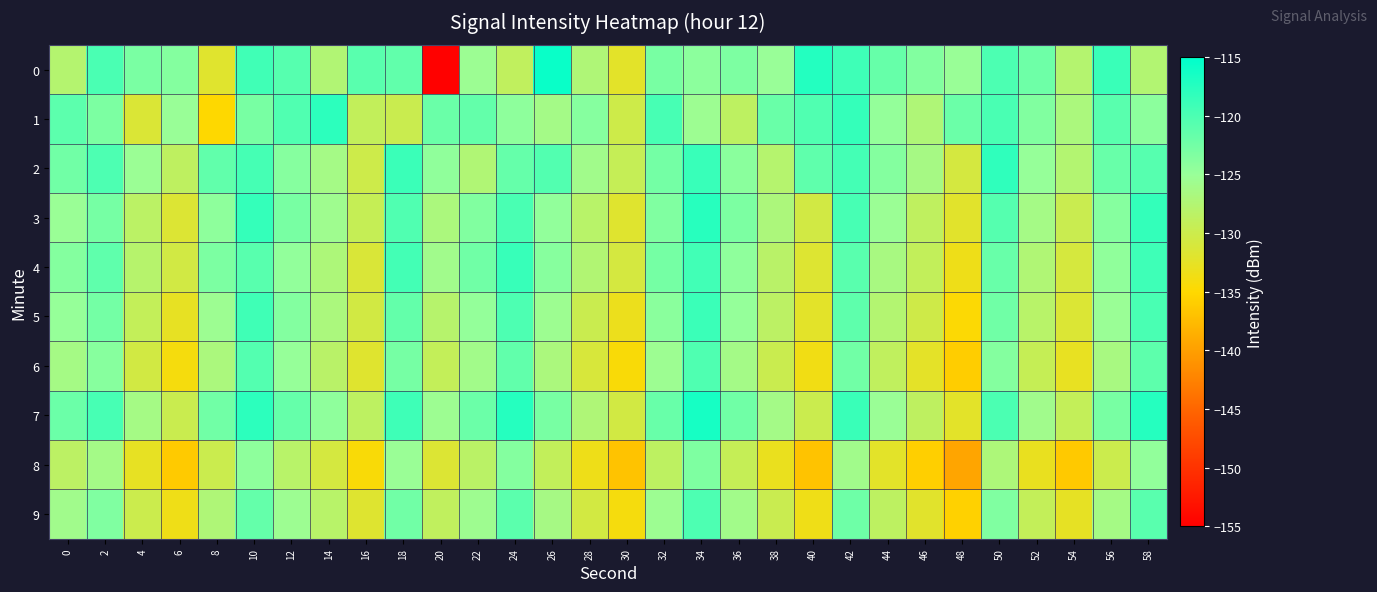

Reading left to right, extract all data points from this chart.

0: 0=-127.7	2=-119.9	4=-123.0	6=-123.7	8=-132.0	10=-119.2	12=-120.7	14=-127.4	16=-120.9	18=-121.4	20=-154.8	22=-125.4	24=-128.8	26=-115.6	28=-127.2	30=-132.3	32=-122.9	34=-124.2	36=-123.2	38=-125.1	40=-117.4	42=-119.1	44=-121.8	46=-123.5	48=-125.2	50=-120.0	52=-122.2	54=-127.7	56=-118.8	58=-127.5
1: 0=-121.1	2=-123.2	4=-131.4	6=-125.1	8=-135.0	10=-122.9	12=-120.2	14=-117.9	16=-129.1	18=-129.8	20=-122.0	22=-121.5	24=-124.3	26=-126.1	28=-123.8	30=-130.2	32=-119.7	34=-125.4	36=-128.6	38=-121.9	40=-120.3	42=-118.5	44=-124.7	46=-127.2	48=-122.1	50=-119.8	52=-123.5	54=-126.8	56=-120.9	58=-124.2
2: 0=-122.5	2=-120.1	4=-125.3	6=-128.7	8=-121.4	10=-119.6	12=-123.8	14=-126.2	16=-130.1	18=-118.9	20=-124.5	22=-127.3	24=-121.7	26=-120.4	28=-125.9	30=-129.3	32=-122.6	34=-118.7	36=-124.1	38=-127.8	40=-121.3	42=-119.5	44=-123.7	46=-126.4	48=-130.8	50=-118.2	52=-124.9	54=-127.6	56=-121.8	58=-120.7
3: 0=-125.2	2=-122.8	4=-128.4	6=-131.6	8=-124.3	10=-118.5	12=-122.9	14=-125.7	16=-129.4	18=-120.3	20=-126.8	22=-123.5	24=-119.8	26=-124.6	28=-128.1	30=-131.9	32=-123.4	34=-117.6	36=-123.2	38=-126.9	40=-130.5	42=-119.7	44=-125.3	46=-128.8	48=-132.1	50=-120.6	52=-126.2	54=-129.7	56=-123.8	58=-118.4
4: 0=-123.7	2=-121.3	4=-127.9	6=-130.5	8=-123.2	10=-120.8	12=-124.6	14=-127.1	16=-131.3	18=-119.4	20=-125.8	22=-122.4	24=-118.6	26=-123.9	28=-127.5	30=-130.8	32=-122.7	34=-119.3	36=-124.4	38=-128.2	40=-131.7	42=-120.9	44=-126.5	46=-129.1	48=-133.4	50=-121.8	52=-127.3	54=-130.9	56=-124.5	58=-119.1
5: 0=-124.9	2=-122.6	4=-129.2	6=-132.7	8=-125.4	10=-119.2	12=-123.6	14=-126.8	16=-130.6	18=-121.5	20=-127.9	22=-124.7	24=-120.1	26=-125.5	28=-129.8	30=-133.2	32=-124.1	34=-118.9	36=-124.8	38=-128.5	40=-132.3	42=-121.2	44=-127.6	46=-130.3	48=-134.7	50=-122.4	52=-128.1	54=-131.5	56=-125.2	58=-119.8
6: 0=-126.3	2=-123.9	4=-130.6	6=-134.1	8=-126.8	10=-120.5	12=-124.9	14=-128.2	16=-131.9	18=-122.8	20=-129.2	22=-126.0	24=-121.4	26=-126.8	28=-131.1	30=-134.5	32=-125.4	34=-120.2	36=-126.1	38=-129.8	40=-133.6	42=-122.5	44=-128.9	46=-132.4	48=-136.0	50=-123.7	52=-129.4	54=-132.8	56=-126.5	58=-121.1
7: 0=-122.1	2=-119.7	4=-126.3	6=-129.8	8=-122.5	10=-117.9	12=-121.7	14=-124.4	16=-128.6	18=-119.1	20=-125.4	22=-122.1	24=-117.5	26=-122.9	28=-127.2	30=-130.6	32=-121.8	34=-116.5	36=-122.4	38=-126.1	40=-129.9	42=-118.8	44=-125.2	46=-128.7	48=-132.3	50=-120.0	52=-125.8	54=-129.2	56=-122.9	58=-117.5
8: 0=-128.5	2=-126.1	4=-132.7	6=-136.2	8=-129.9	10=-124.3	12=-128.1	14=-130.8	16=-134.5	18=-125.2	20=-131.6	22=-128.3	24=-123.7	26=-129.1	28=-133.4	30=-136.8	32=-128.6	34=-123.3	36=-129.3	38=-133.0	40=-136.8	42=-125.9	44=-132.3	46=-135.8	48=-139.4	50=-127.1	52=-132.9	54=-136.3	56=-130.0	58=-124.6
9: 0=-125.8	2=-123.4	4=-130.0	6=-133.5	8=-127.2	10=-121.6	12=-125.4	14=-128.1	16=-131.8	18=-122.5	20=-128.9	22=-125.6	24=-121.0	26=-126.4	28=-130.7	30=-134.1	32=-125.4	34=-120.1	36=-126.0	38=-129.7	40=-133.5	42=-122.2	44=-128.6	46=-132.1	48=-135.7	50=-123.4	52=-129.2	54=-132.6	56=-126.3	58=-120.9